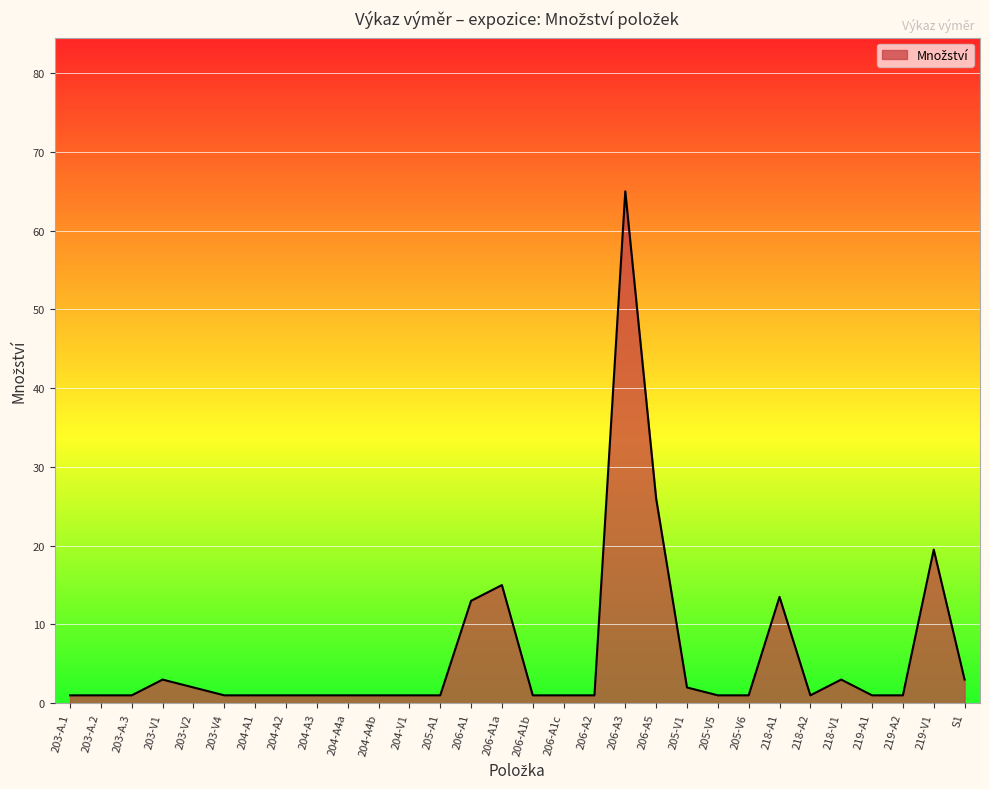

What is the maximum value shown in the chart?

65.0